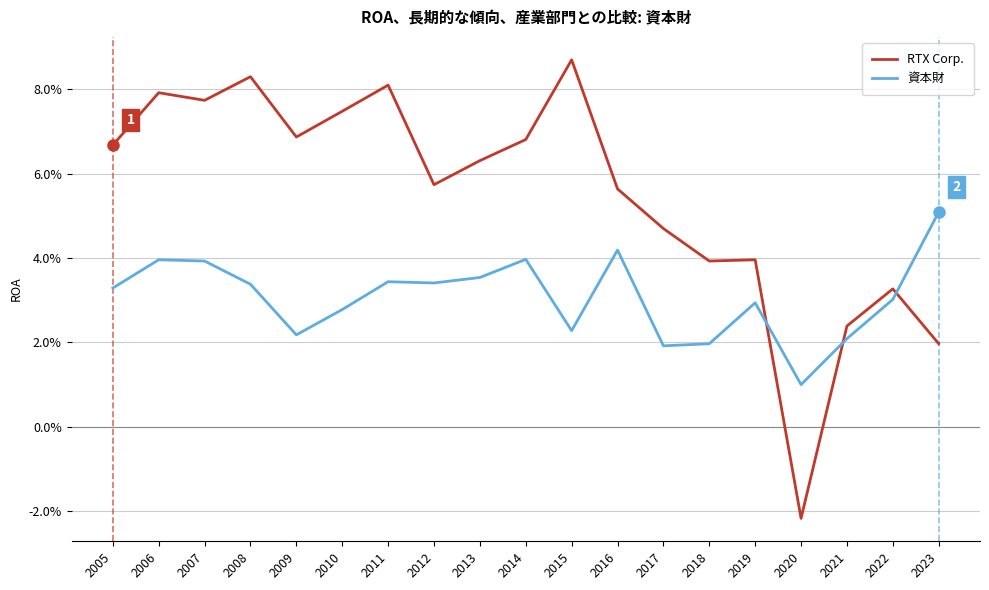

What are all the series names shown in the legend?

RTX Corp., 資本財